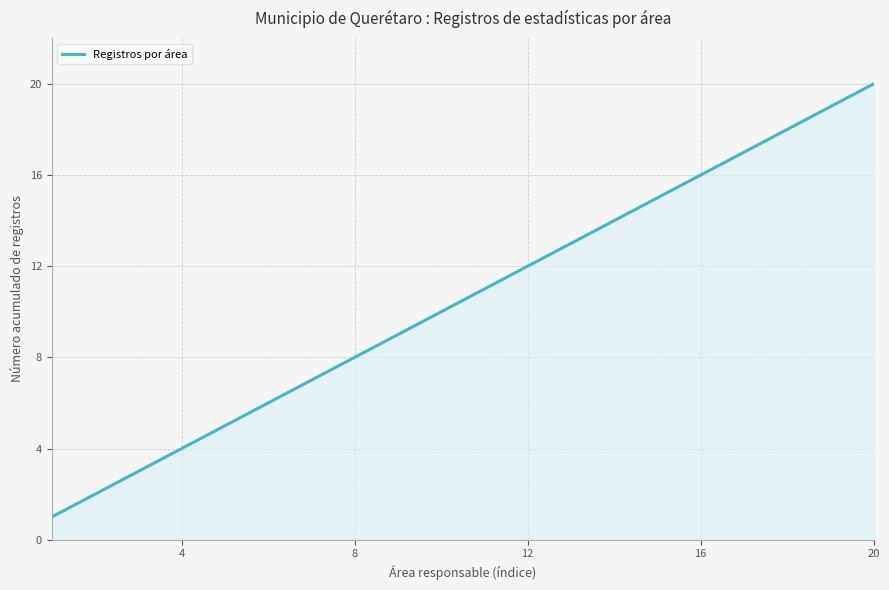

What is the greatest value displayed?

20